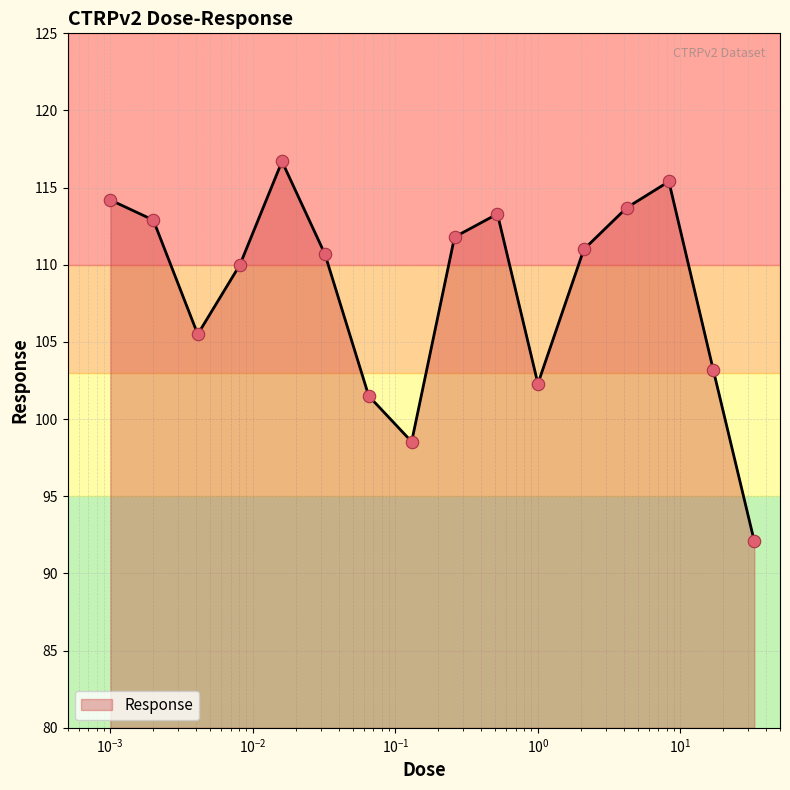

What is the difference between the maximum and minimum values?

24.6